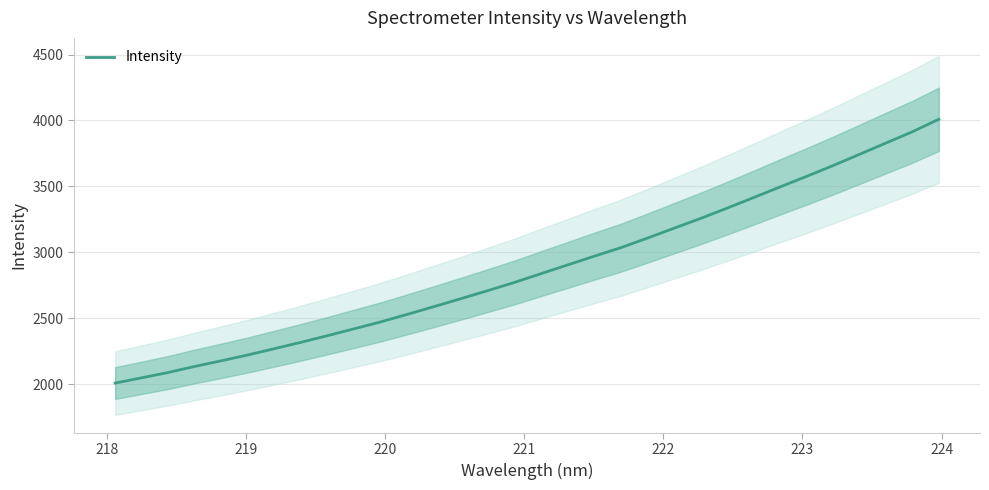

Count the number of categories in the chart.

32